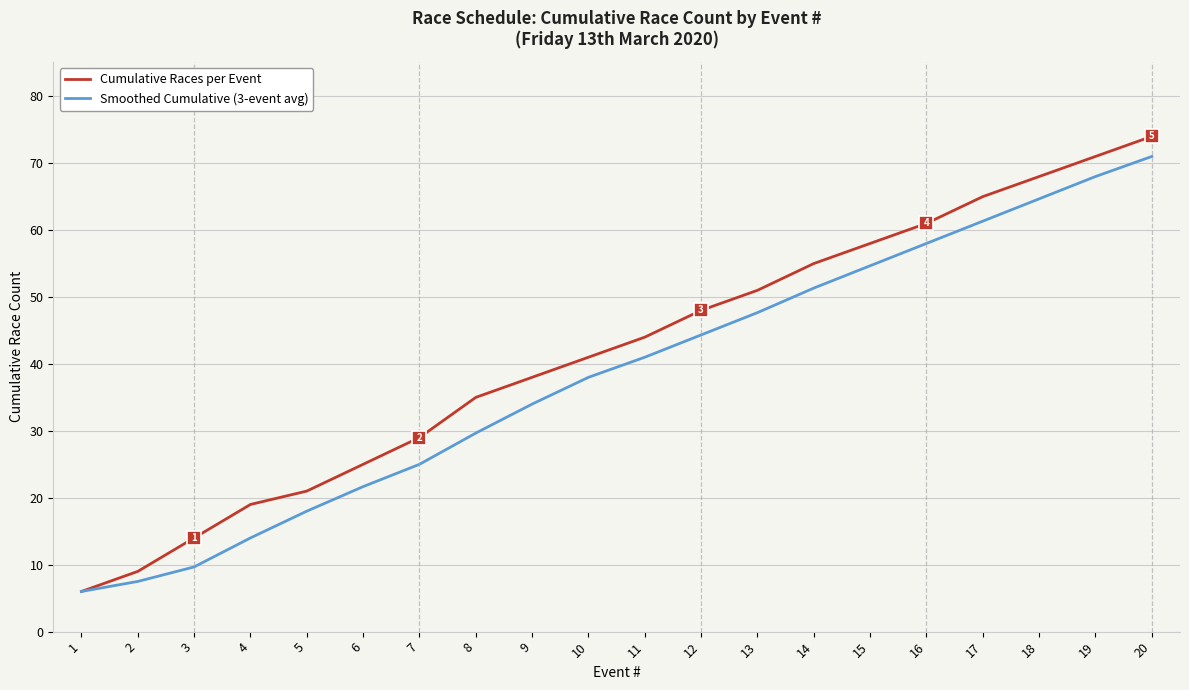

At which category is the sum across all series the highest?

20